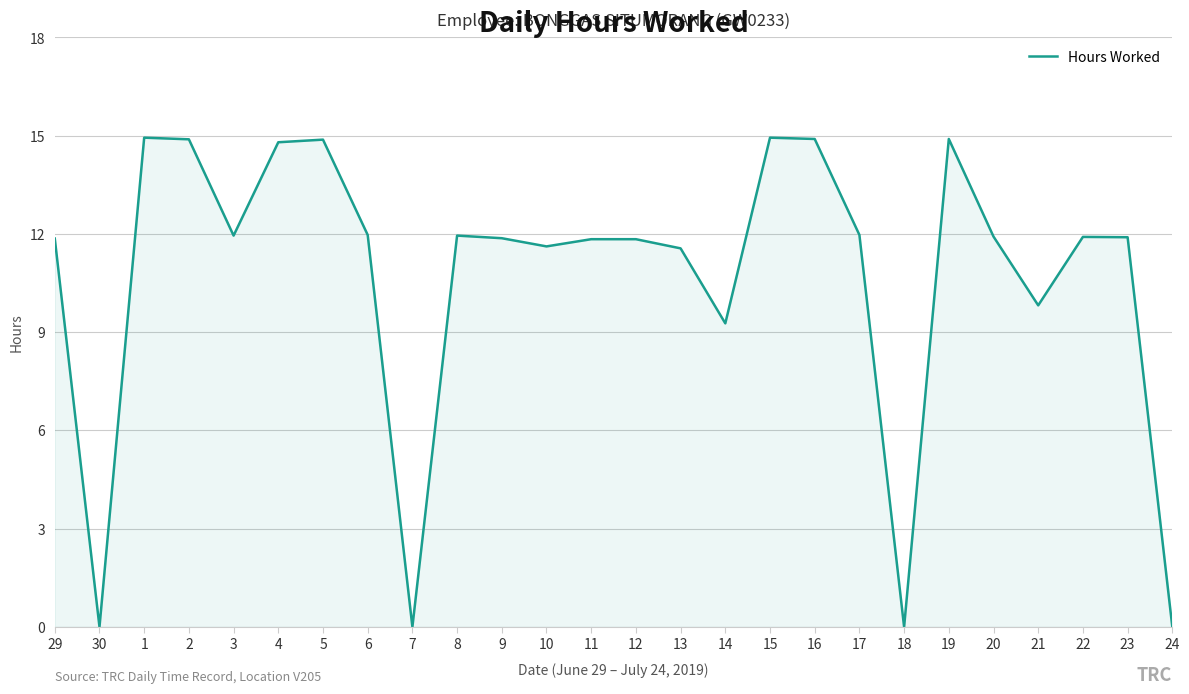

What is the ratio of the value at 2 to the value at 14?

1.6